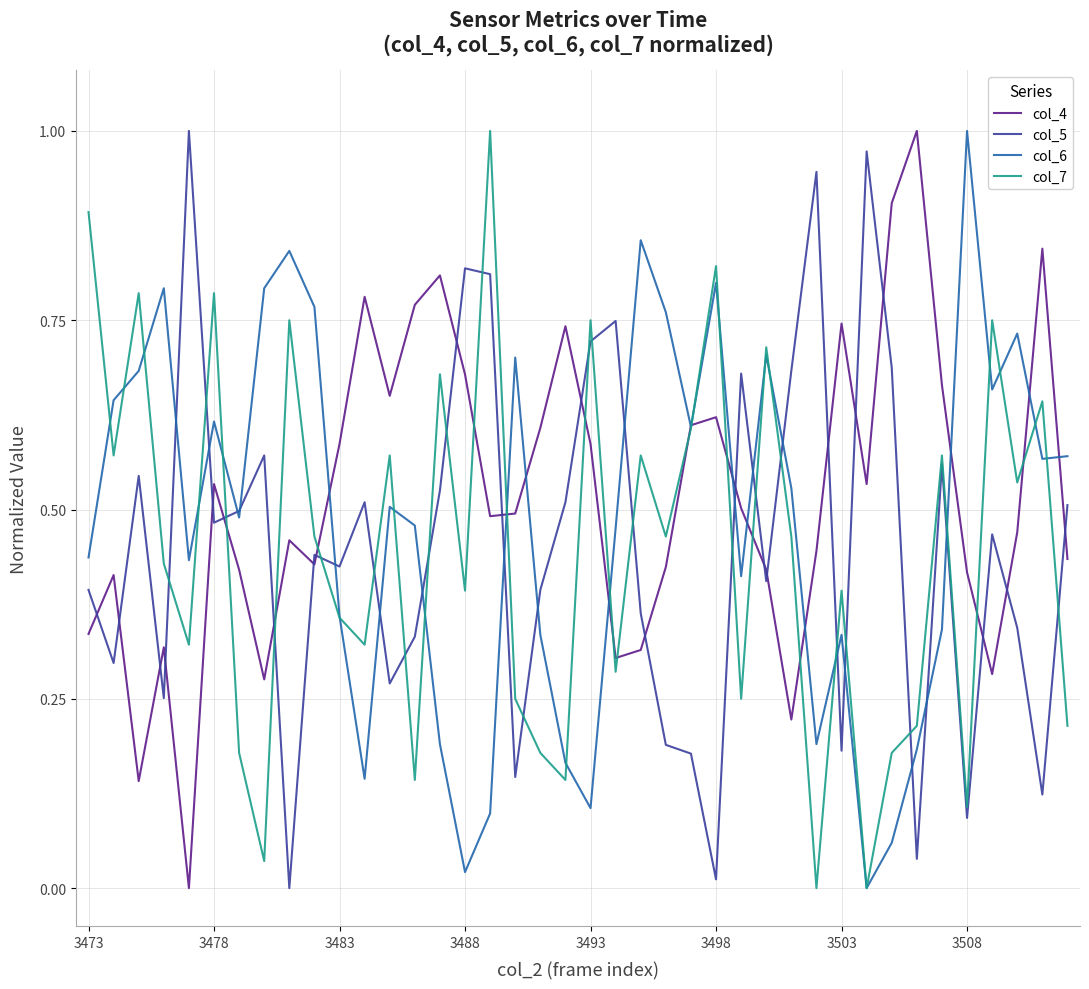

At which label does col_6 reach its peak?

3508